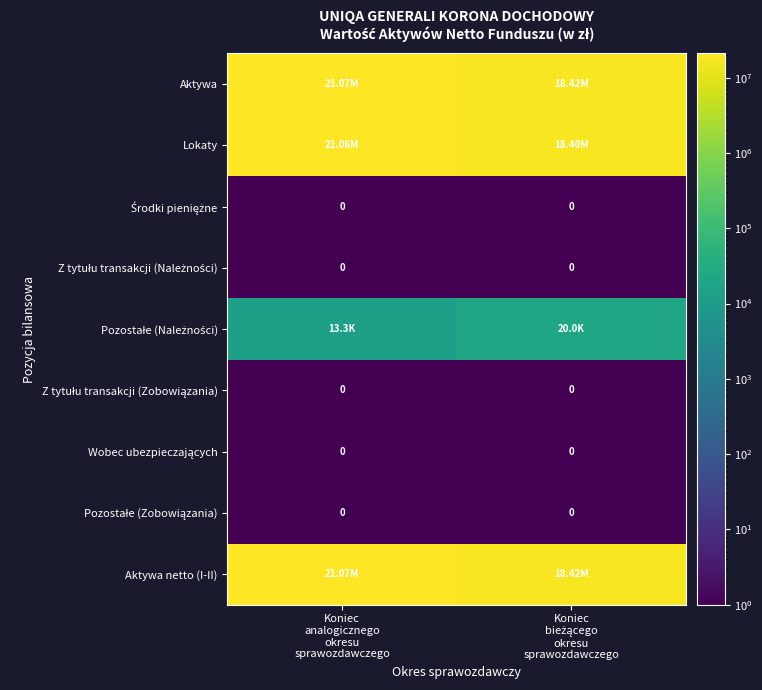

What is the difference between the highest and lowest values at Koniec
bieżącego
okresu
sprawozdawczego?

18423223.1